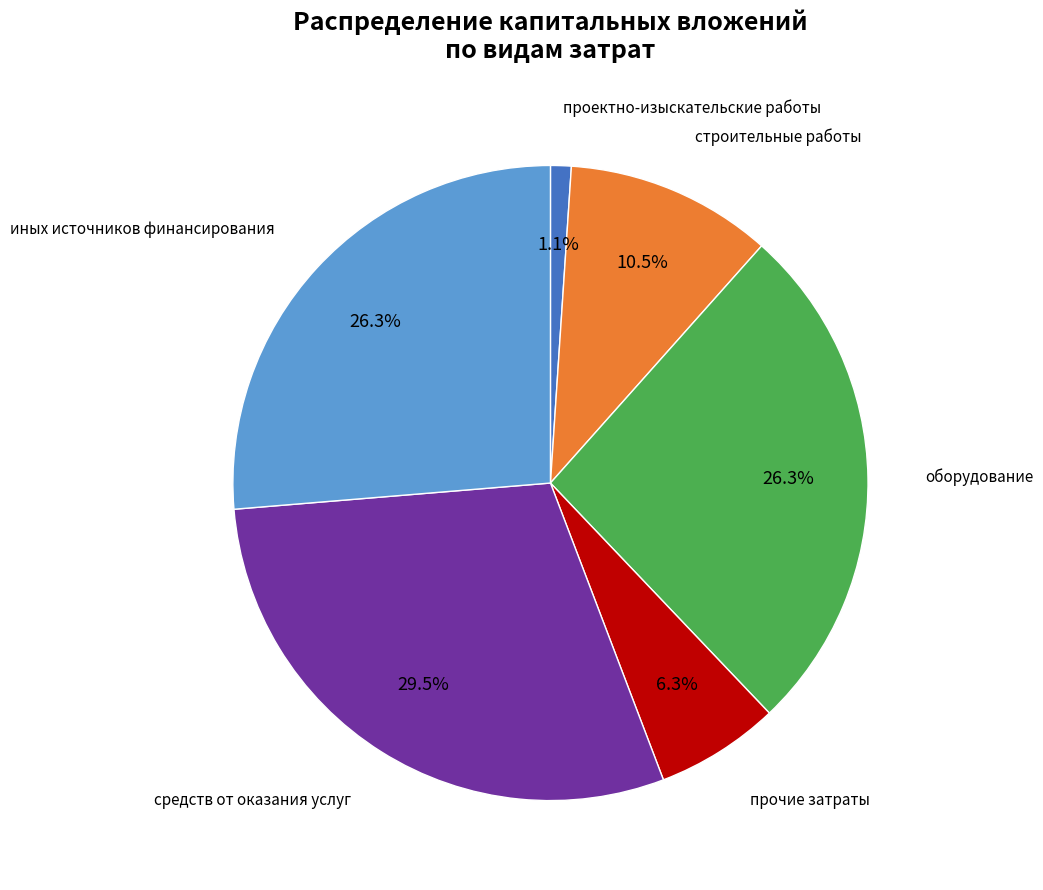

Is there any slice that represents more than half of the pie?

No